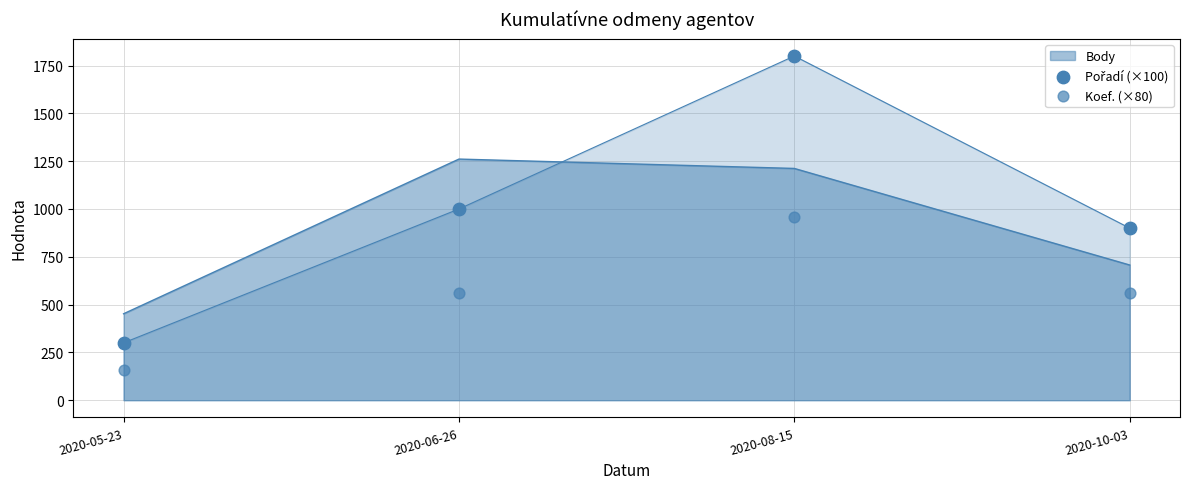

What is the total value across all series at 2020-06-26?

1560